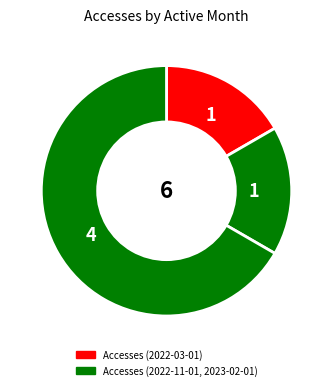

Which slice is the smallest?

2022-03-01